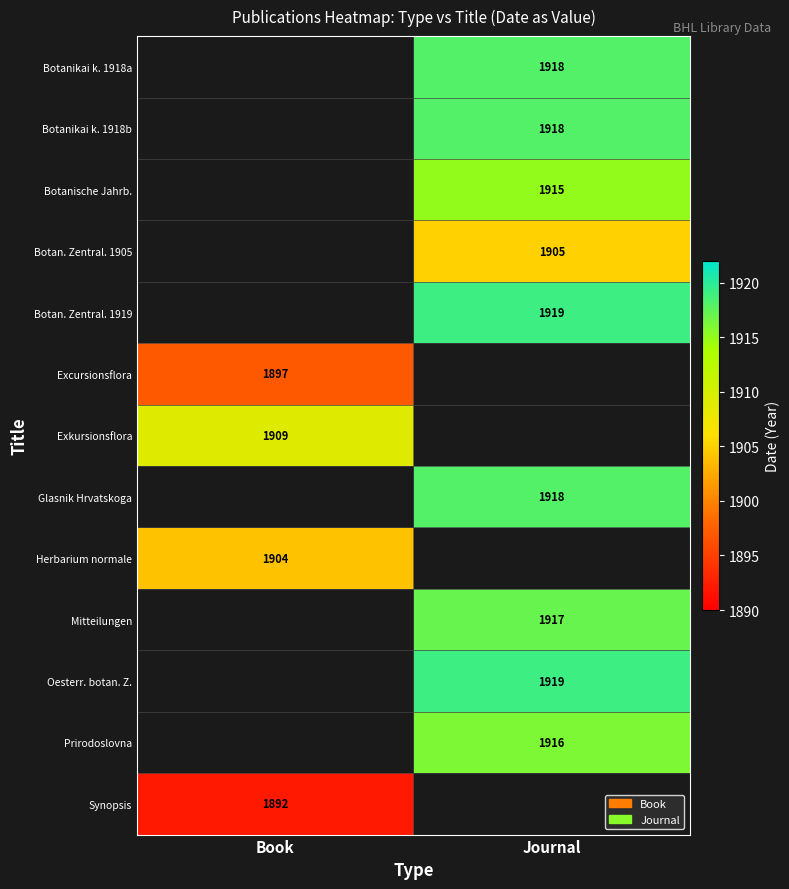

True or false: Botanikai k. 1918b has a value of 2932.2 at Journal.

False